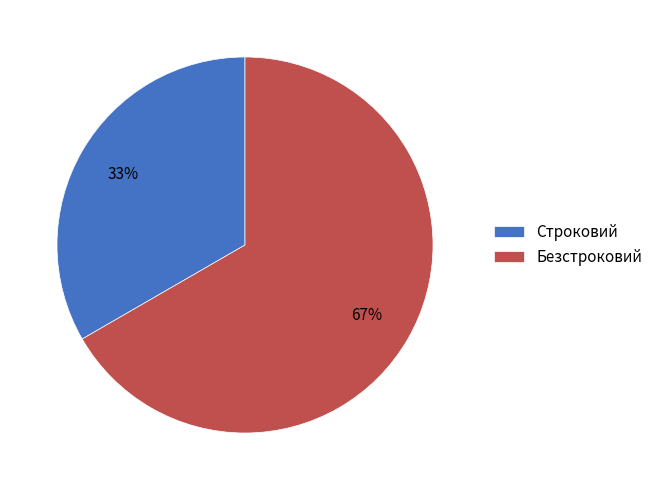

To the nearest percent, what is the average slice percentage?

50%